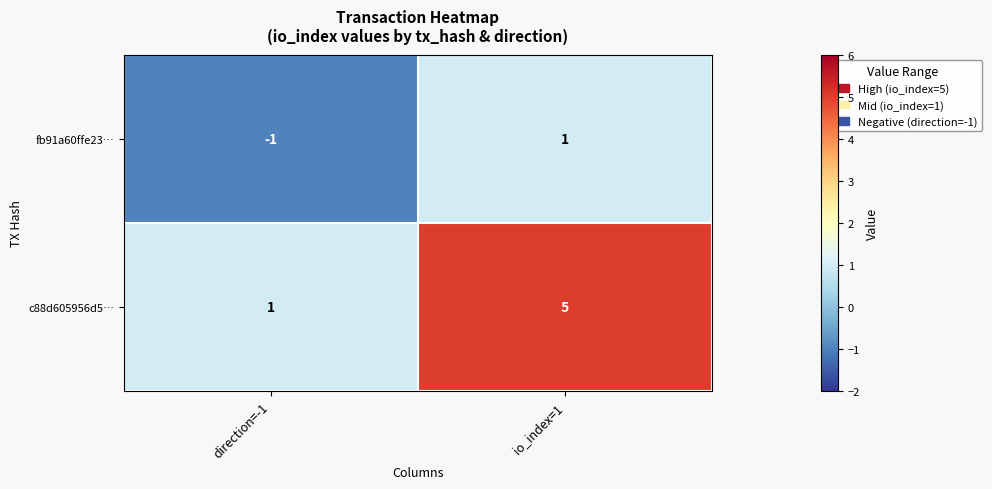

Rank the series by their maximum value, from highest to lowest.

c88d605956d5…, fb91a60ffe23…